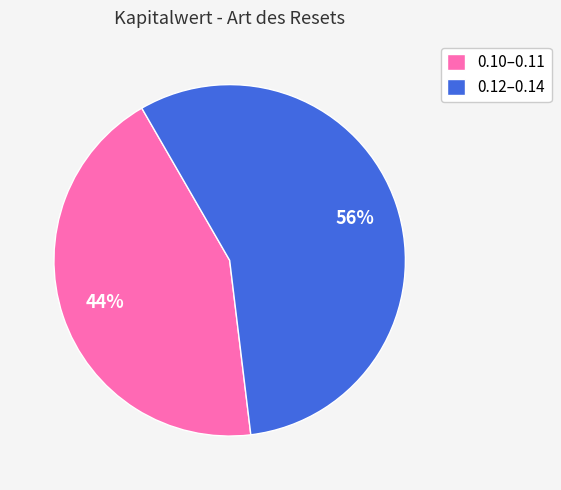

Count the number of slices in the pie.

2